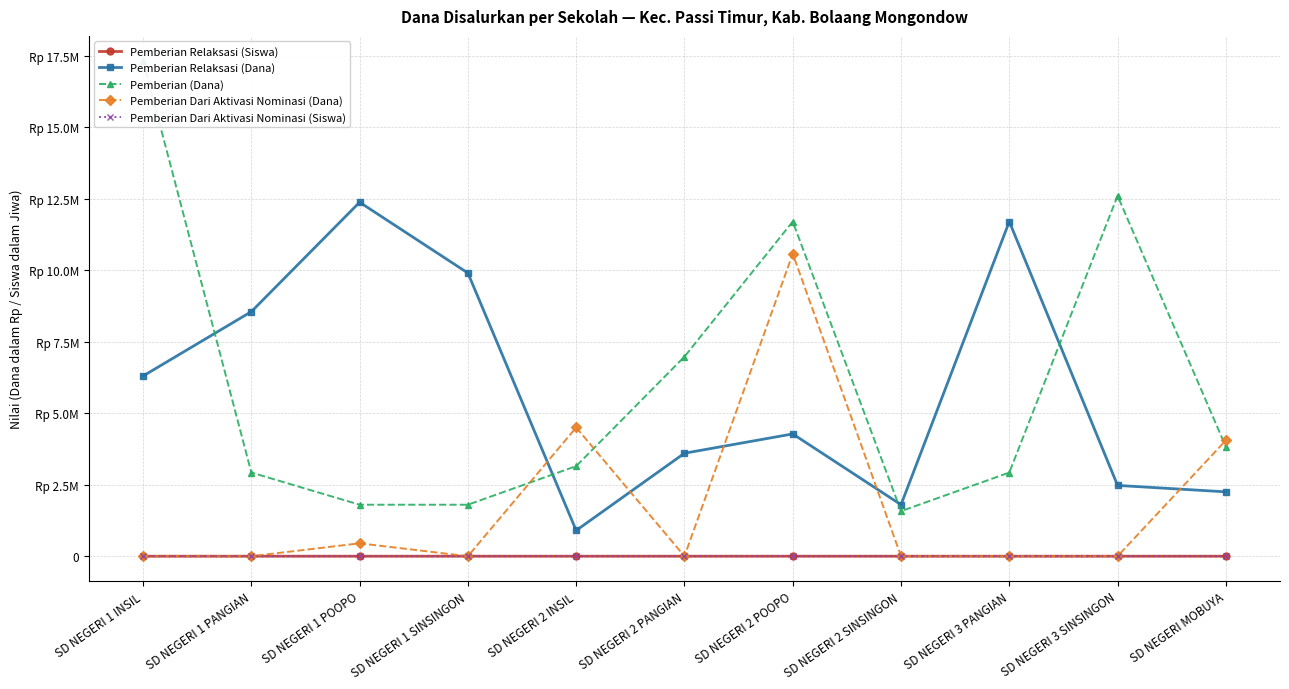

What are all the series names shown in the legend?

Pemberian Relaksasi (Siswa), Pemberian Relaksasi (Dana), Pemberian (Dana), Pemberian Dari Aktivasi Nominasi (Dana), Pemberian Dari Aktivasi Nominasi (Siswa)